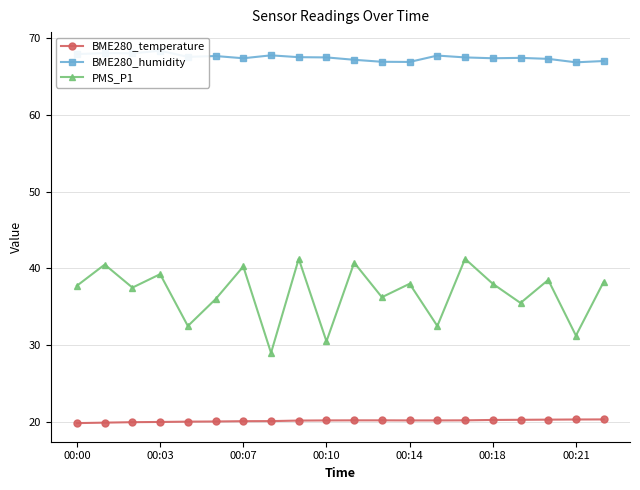

What is the sum of all BME280_humidity values?

1349.5